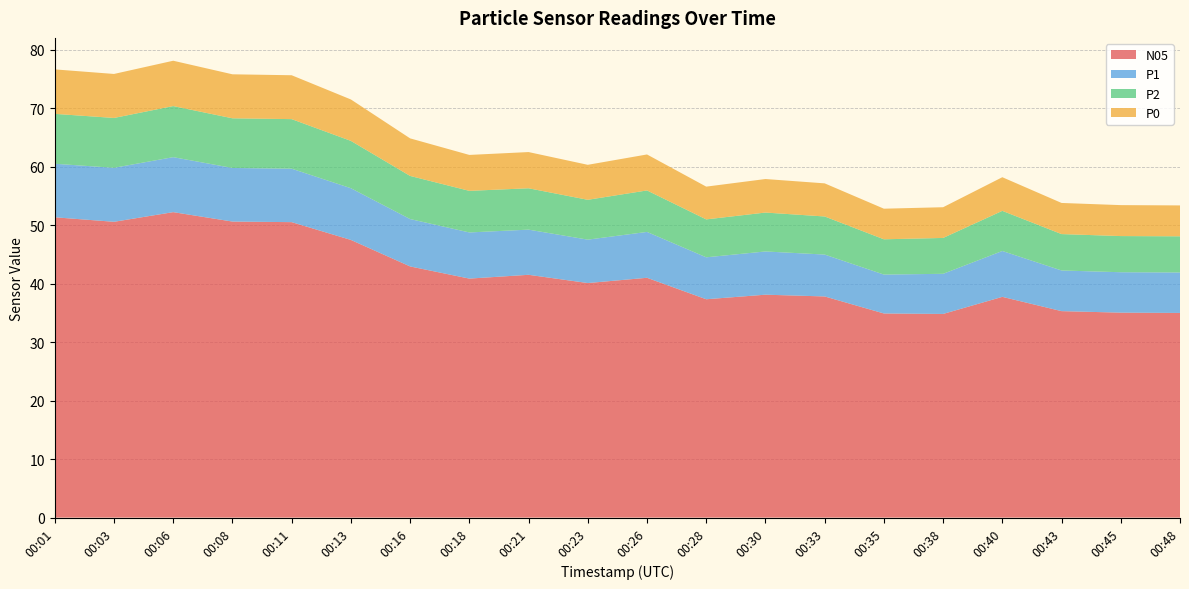

Reading left to right, list all the values displayed in this chart.

N05: 00:01=51.3	00:03=50.6	00:06=52.2	00:08=50.6	00:11=50.5	00:13=47.5	00:16=42.9	00:18=40.9	00:21=41.5	00:23=40.1	00:26=41.0	00:28=37.3	00:30=38.1	00:33=37.8	00:35=34.9	00:38=34.8	00:40=37.7	00:43=35.3	00:45=35.0	00:48=35.0
P1: 00:01=9.2	00:03=9.2	00:06=9.4	00:08=9.2	00:11=9.1	00:13=8.8	00:16=8.1	00:18=7.9	00:21=7.7	00:23=7.4	00:26=7.8	00:28=7.2	00:30=7.4	00:33=7.2	00:35=6.7	00:38=6.9	00:40=7.8	00:43=7.0	00:45=6.9	00:48=6.9
P2: 00:01=8.5	00:03=8.5	00:06=8.7	00:08=8.5	00:11=8.5	00:13=8.1	00:16=7.4	00:18=7.1	00:21=7.1	00:23=6.8	00:26=7.1	00:28=6.5	00:30=6.7	00:33=6.5	00:35=6.0	00:38=6.1	00:40=6.9	00:43=6.2	00:45=6.2	00:48=6.2
P0: 00:01=7.6	00:03=7.5	00:06=7.8	00:08=7.5	00:11=7.5	00:13=7.1	00:16=6.4	00:18=6.1	00:21=6.2	00:23=6.0	00:26=6.2	00:28=5.6	00:30=5.7	00:33=5.7	00:35=5.2	00:38=5.2	00:40=5.8	00:43=5.3	00:45=5.3	00:48=5.3